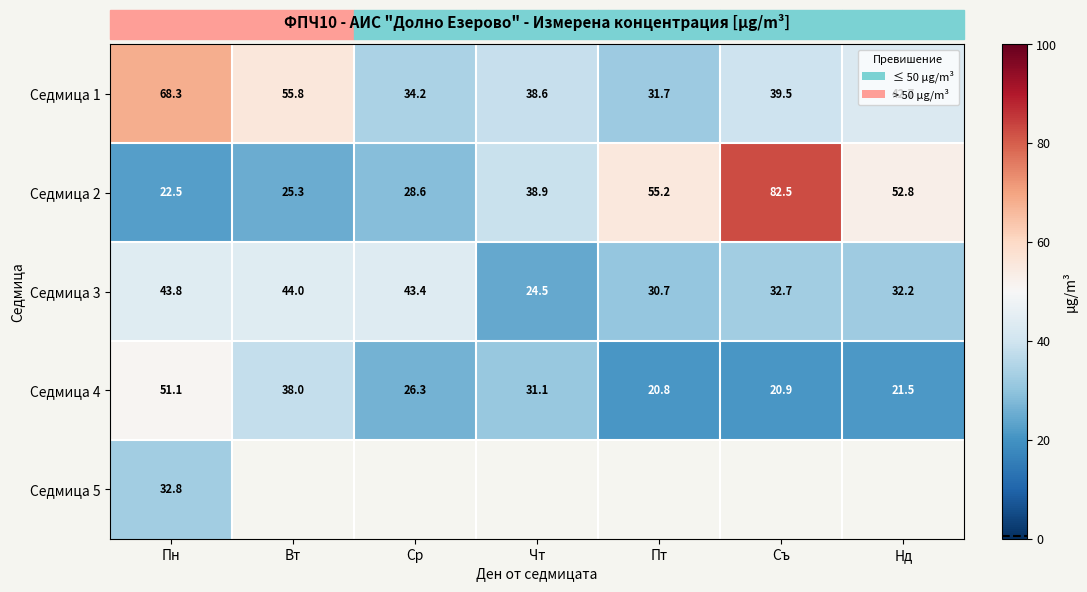

What is the approximate value of Седмица 2 at Вт?

25.3